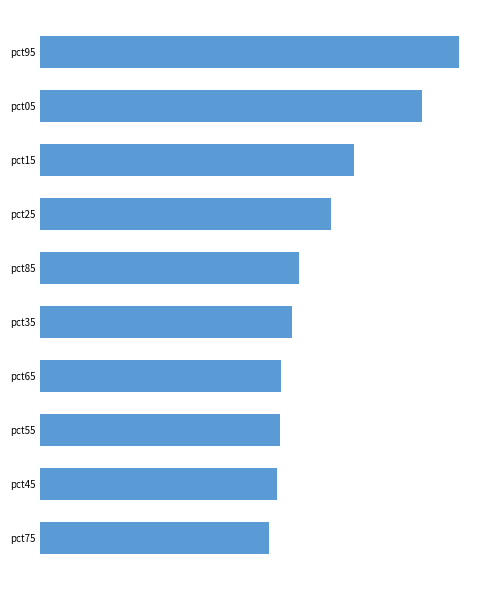

What is the sum of all values?

77.7